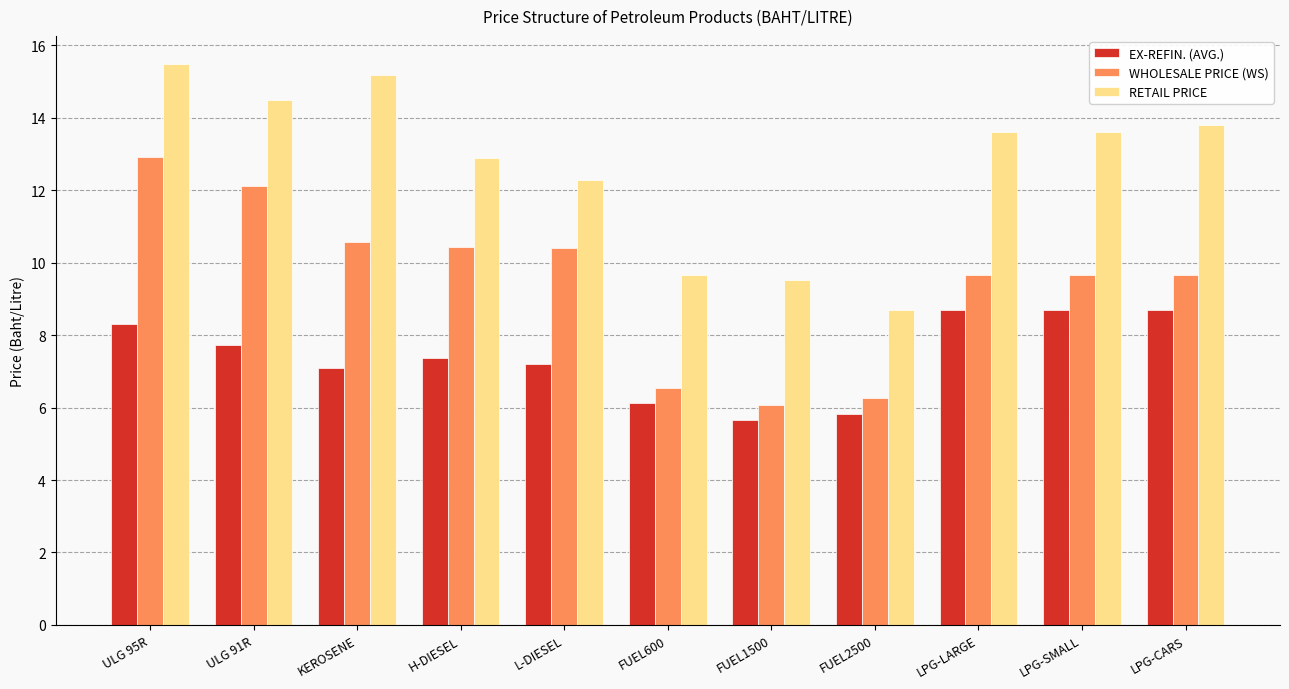

What is the average value of the RETAIL PRICE series?

12.7